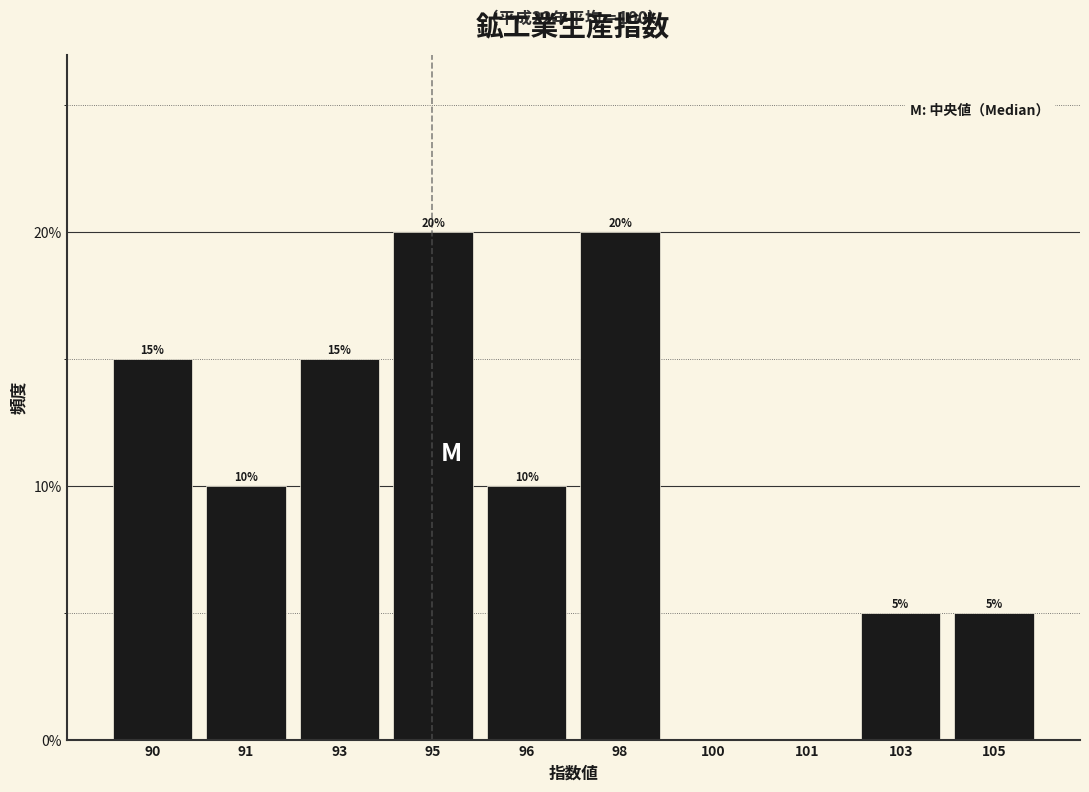

Reading left to right, list all the values displayed in this chart.

90=15	91=10	93=15	95=20	96=10	98=20	100=0	101=0	103=5	105=5